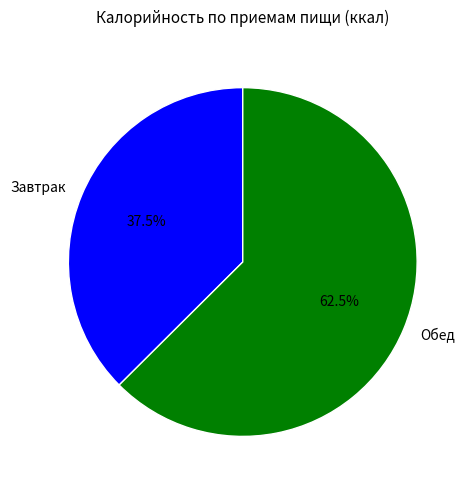

To the nearest percent, what is the difference between the largest and smallest slice percentages?

25%